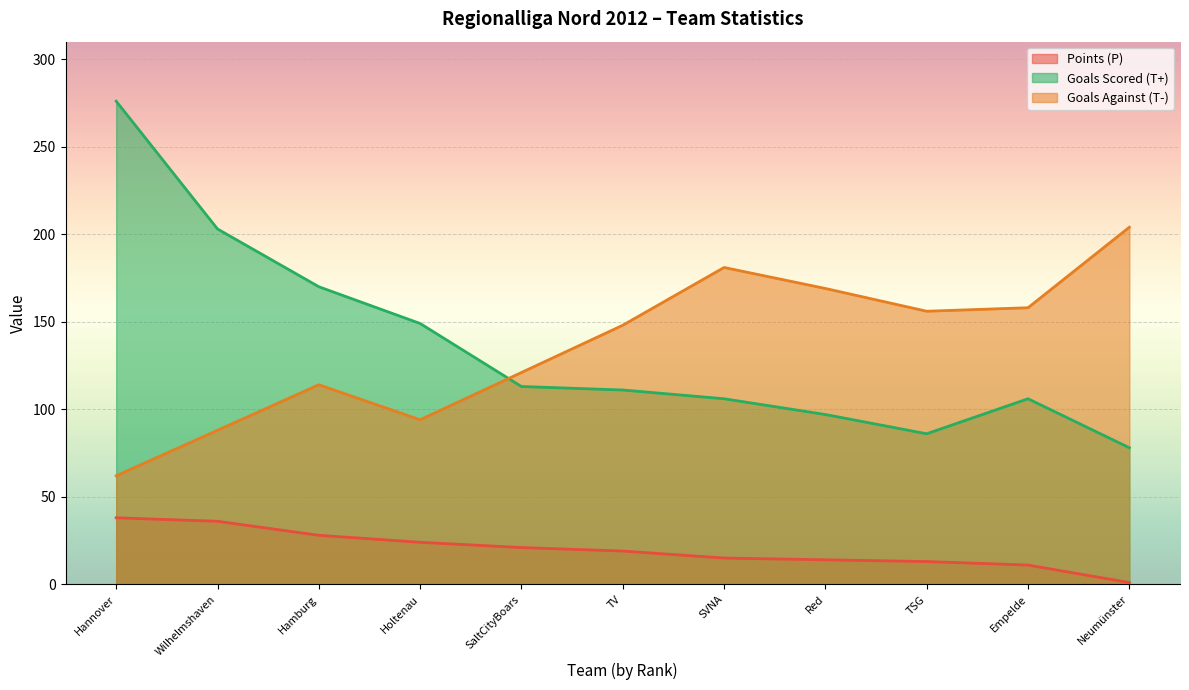

Reading right to left, transcribe all the data shown in this chart.

Points (P): 1	11	13	14	15	19	21	24	28	36	38
Goals Scored (T+): 78	106	86	97	106	111	113	149	170	203	276
Goals Against (T-): 204	158	156	169	181	148	121	94	114	88	62